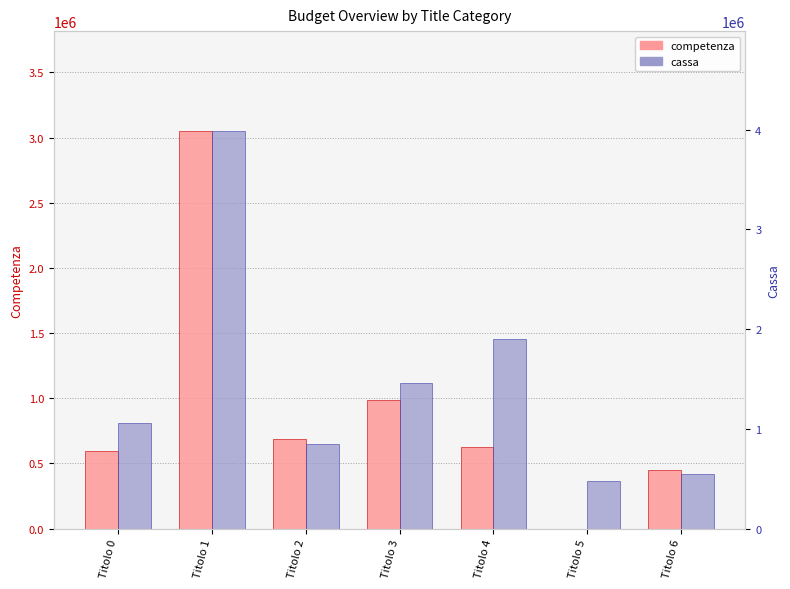

At which label does cassa reach its peak?

Titolo 1